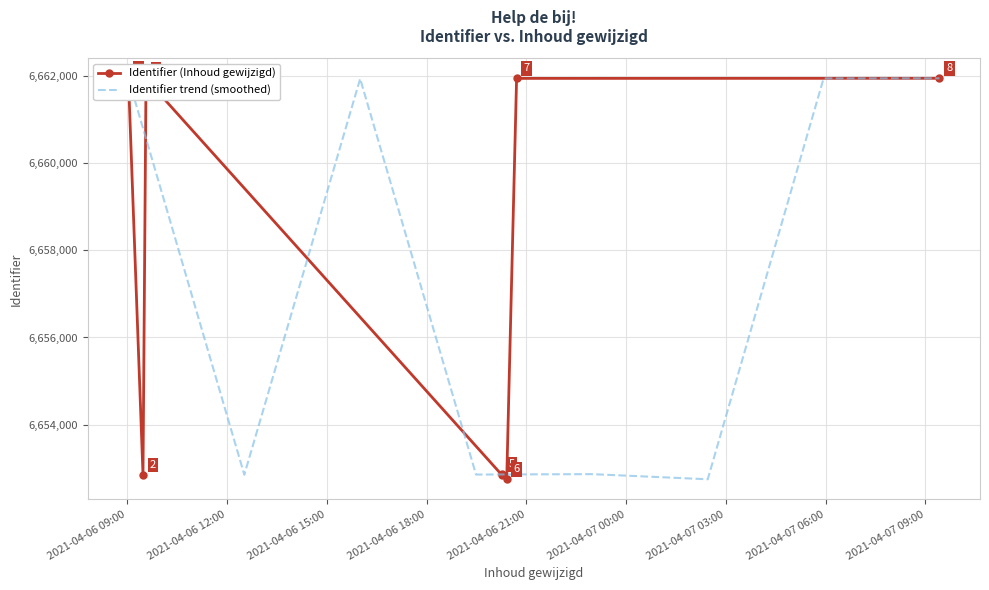

How many values are below 6661943?

4